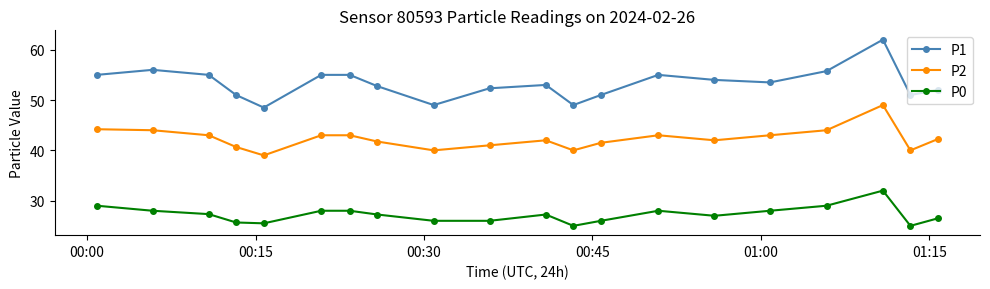

What are all the series names shown in the legend?

P1, P2, P0